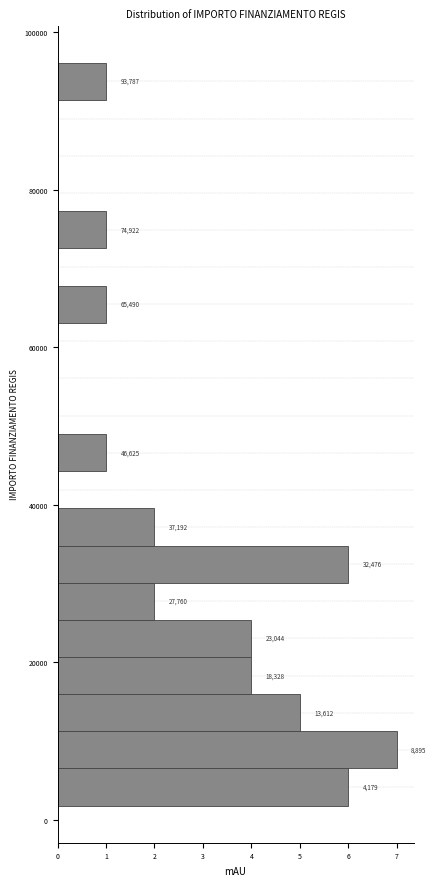

Around what value on the y-axis is the longest bar? Give the approximate position of its centre, as read against the axis.

8000